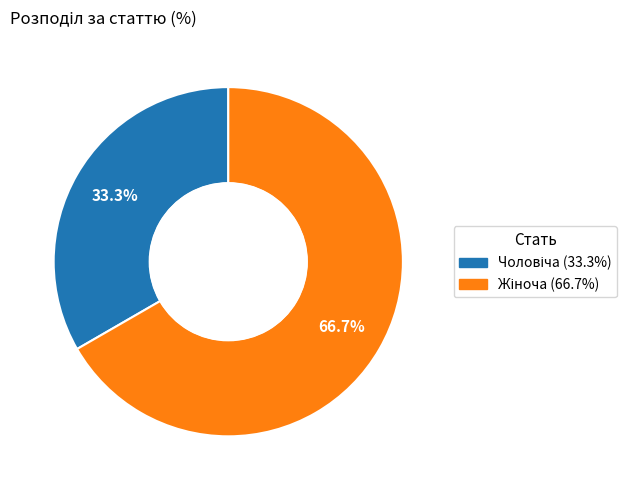

Is there a majority slice in this chart?

Yes